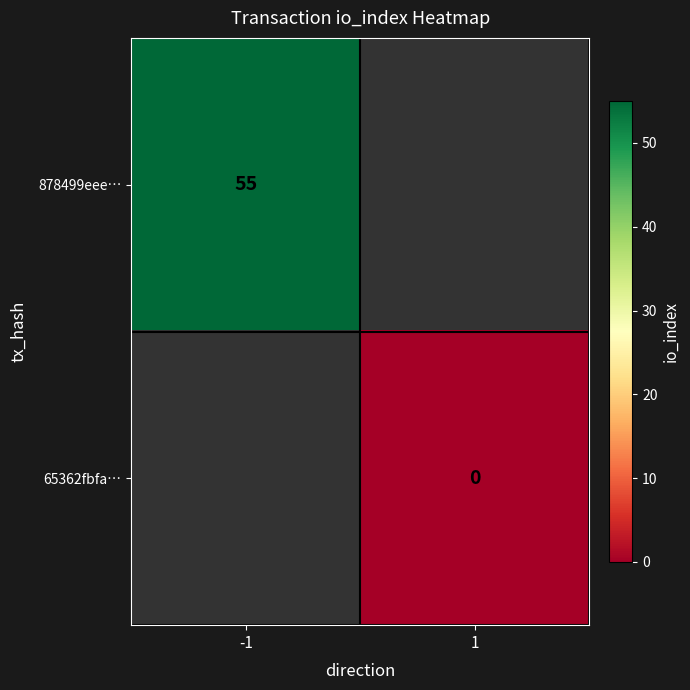

Is the value of 878499eee… at -1 greater than the value of 65362fbfa… at 1?

Yes